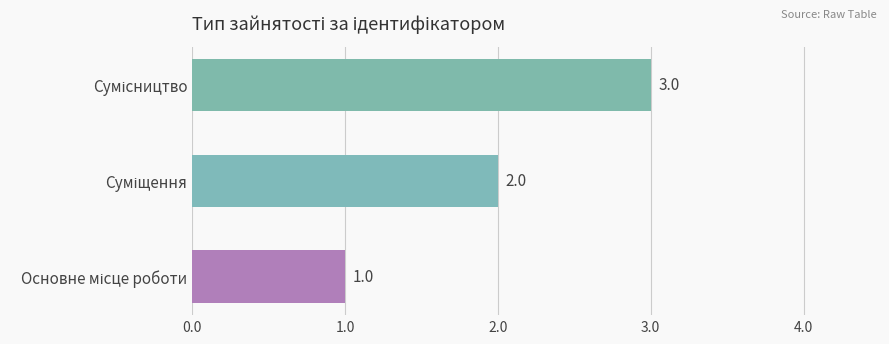

What is the average value?

2